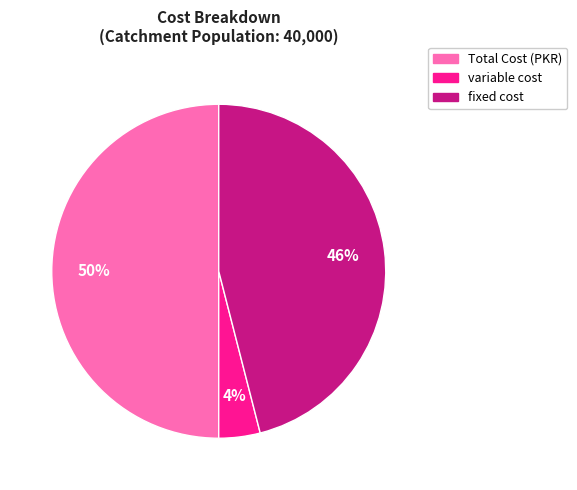

What percentage is the variable cost slice, to the nearest percent?

4%